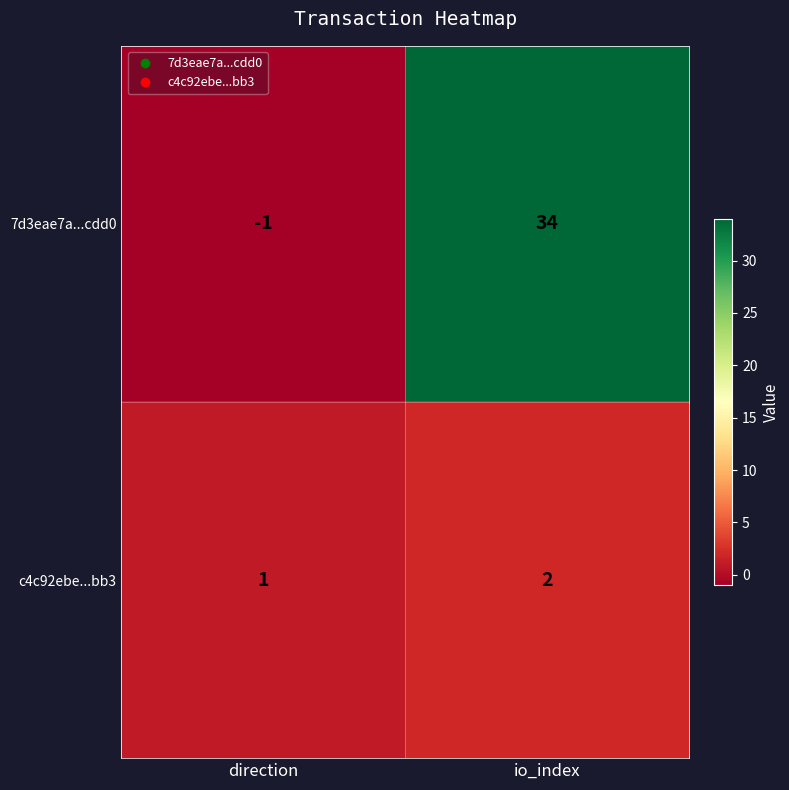

Reading right to left, extract all data points from this chart.

7d3eae7a...cdd0: 34	-1
c4c92ebe...bb3: 2	1